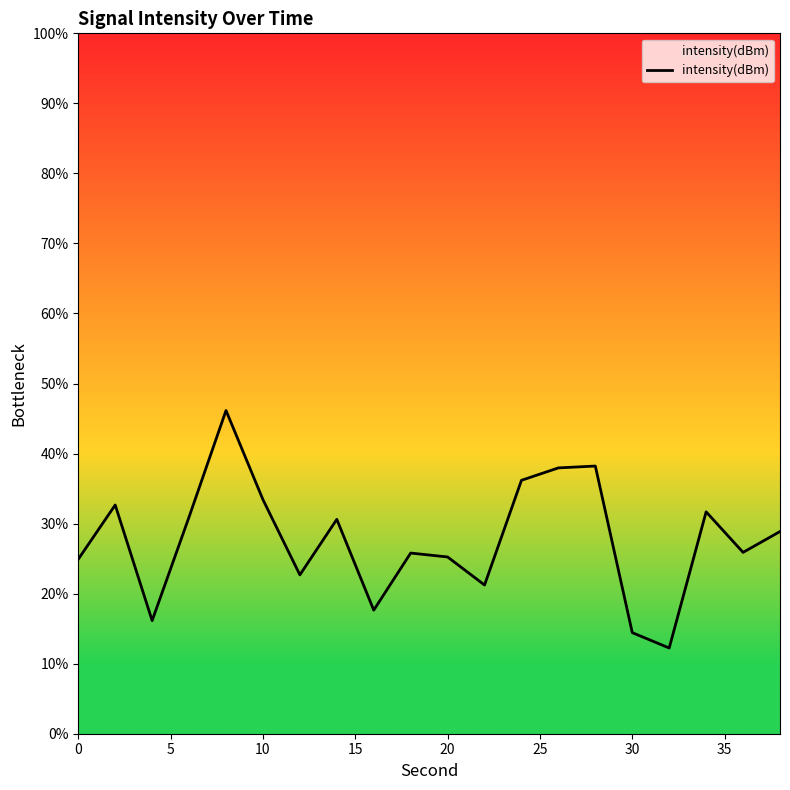

What is the minimum value shown in the chart?

12.2